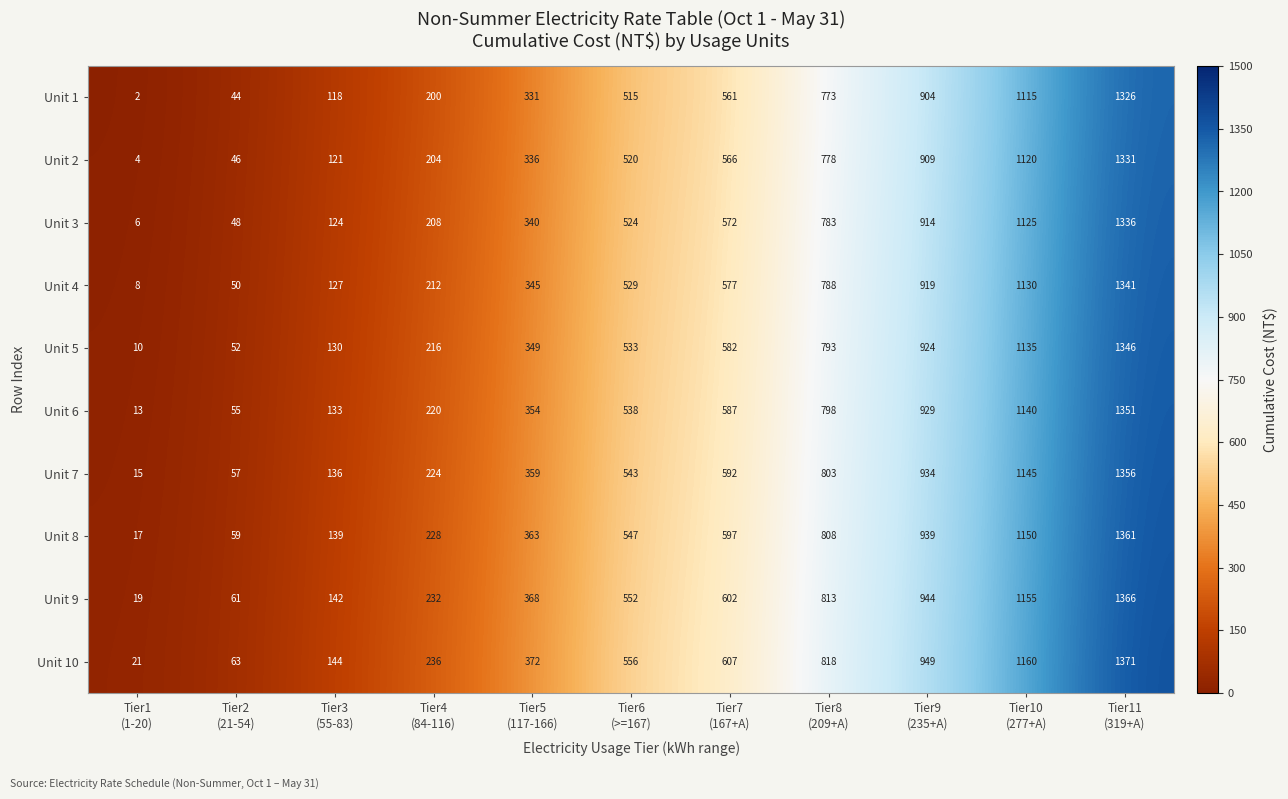

Which category has the lowest value across all series?

Tier1
(1-20)